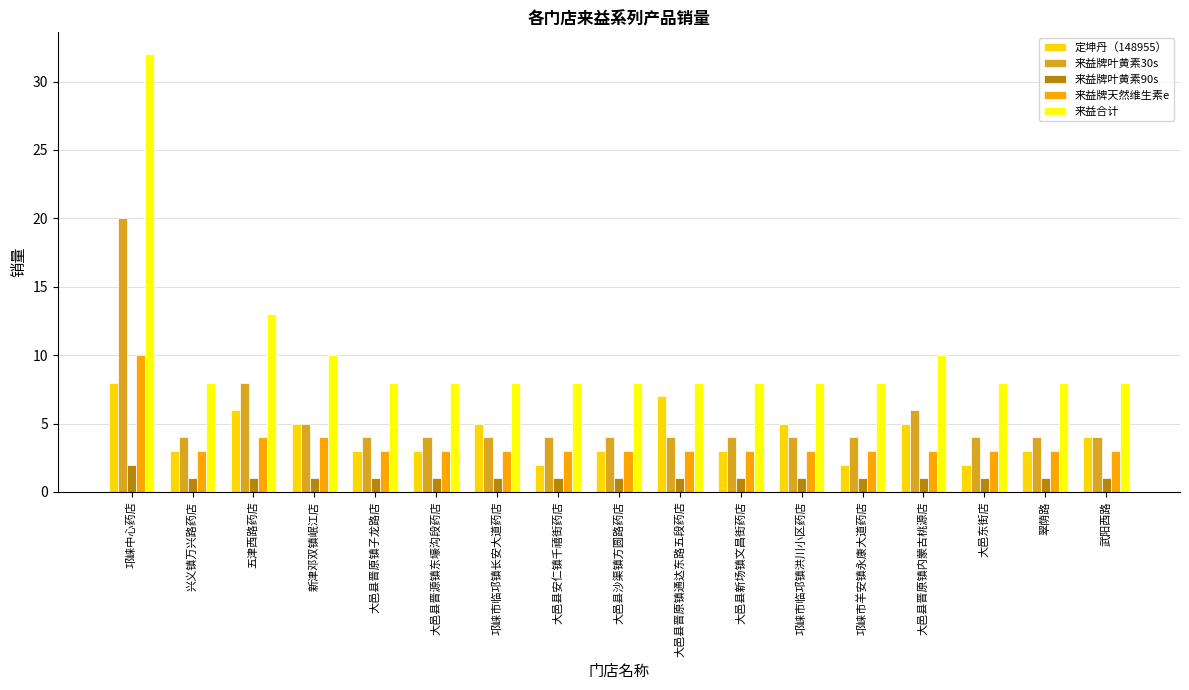

How many bars are there in total?

85